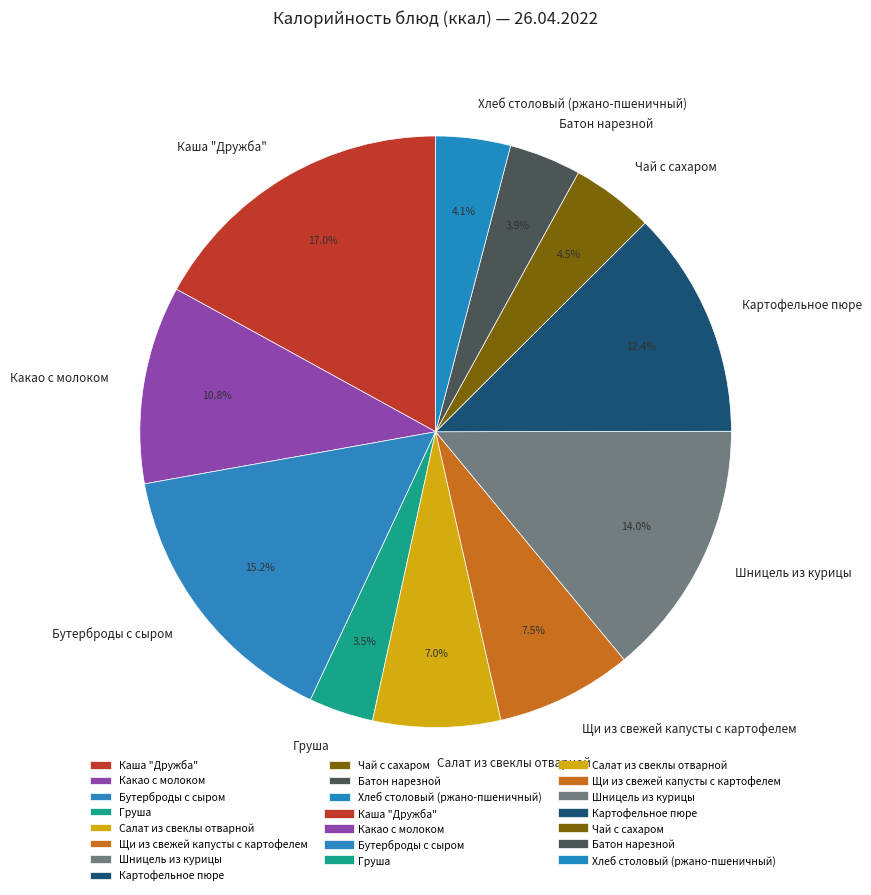

Which category has the biggest portion of the pie?

Каша "Дружба"